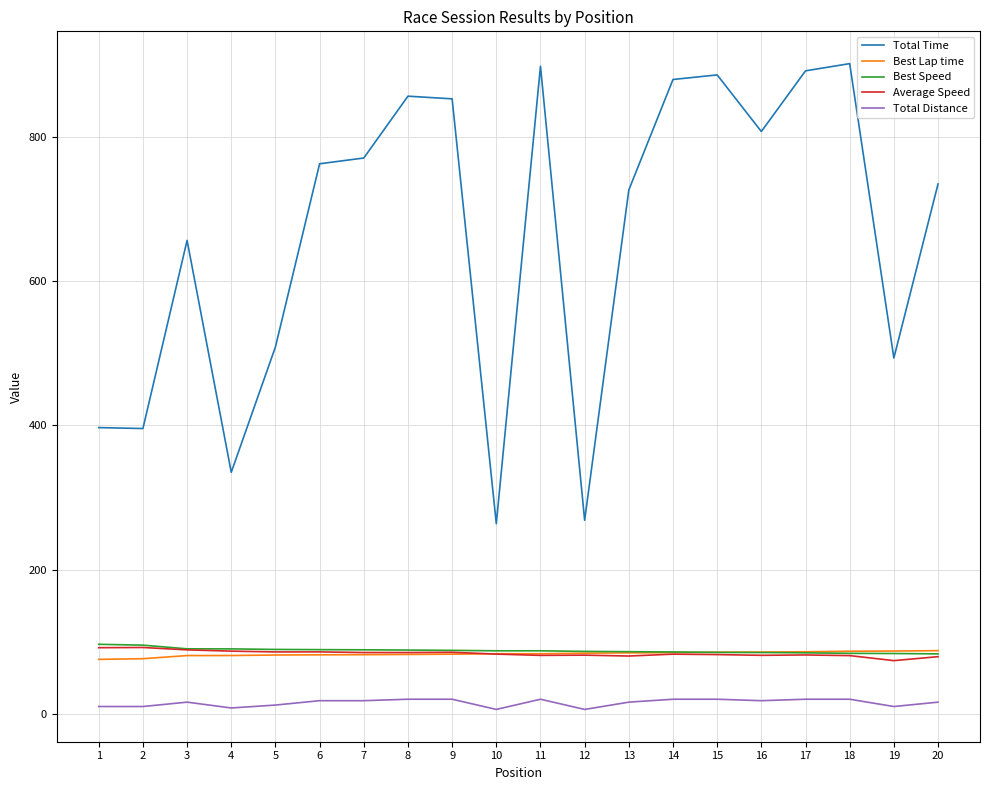

Is the value of Total Distance at 16 greater than the value of Best Speed at 9?

No